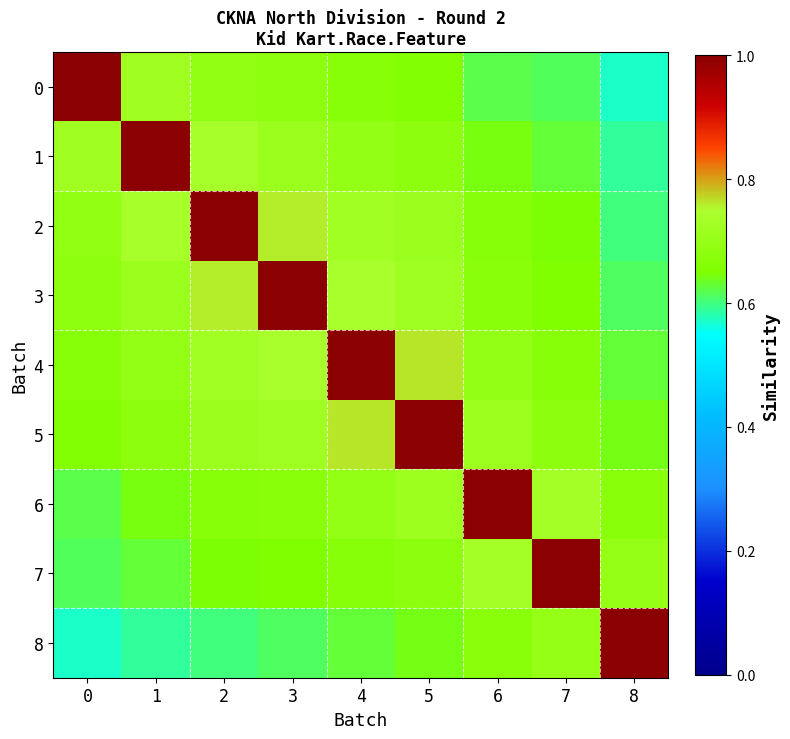

What is the minimum value shown in the chart?

0.6